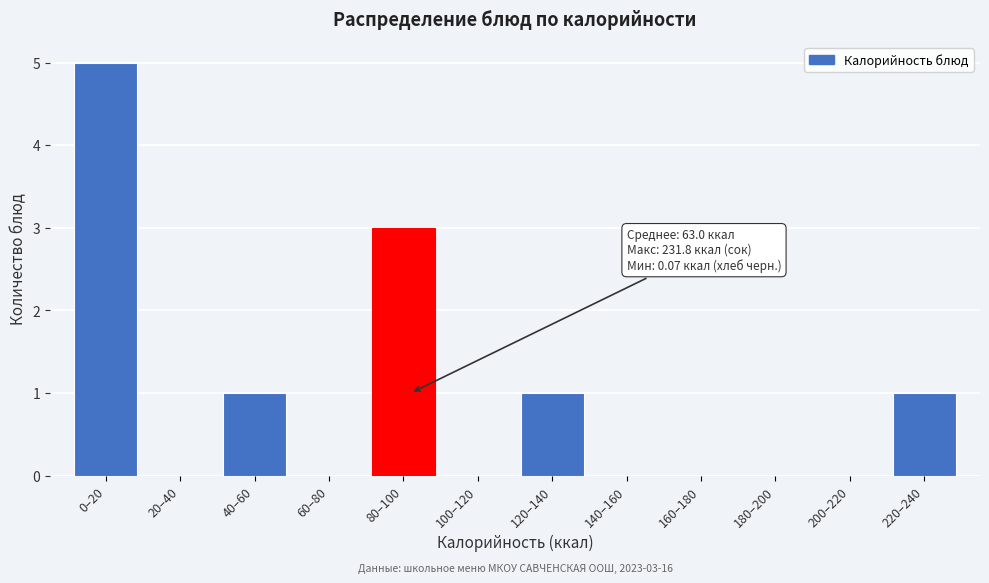

Reading left to right, list all the values displayed in this chart.

0–20=5	20–40=0	40–60=1	60–80=0	80–100=3	100–120=0	120–140=1	140–160=0	160–180=0	180–200=0	200–220=0	220–240=1